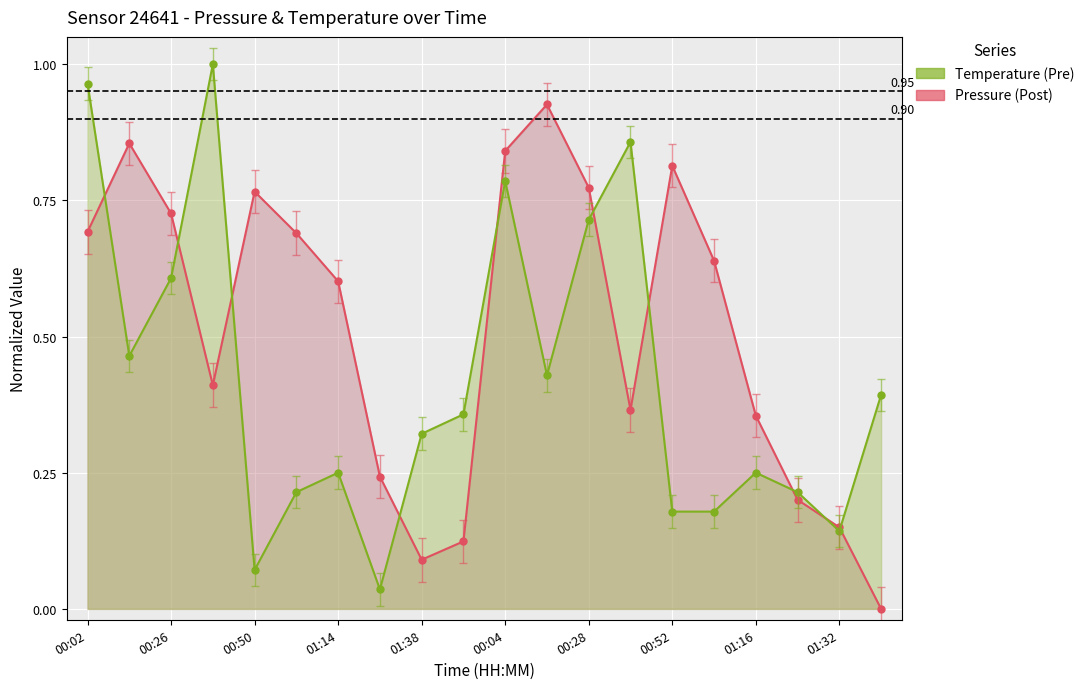

How many data points does each series have?

20